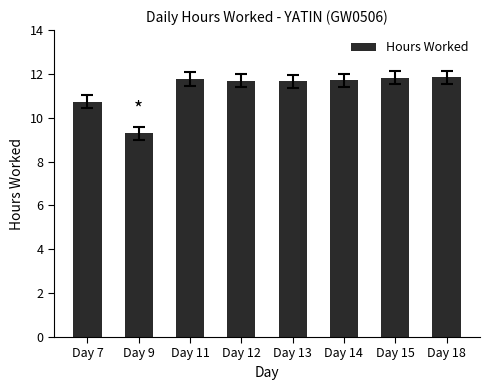

The value at Day 7 is 10.7. True or false?

True